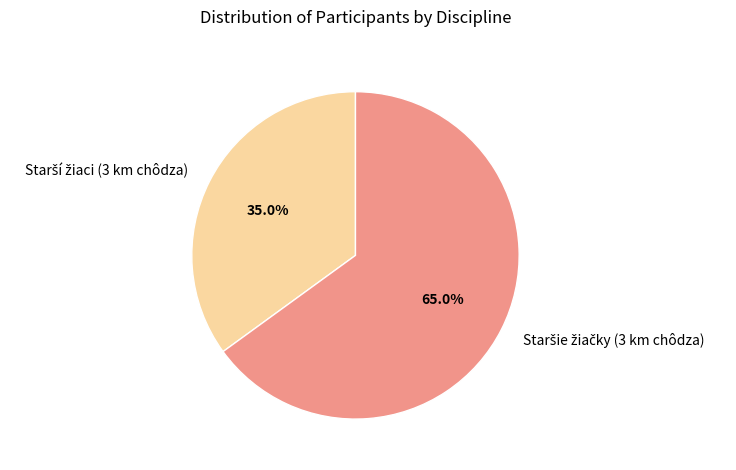

Is there a majority slice in this chart?

Yes